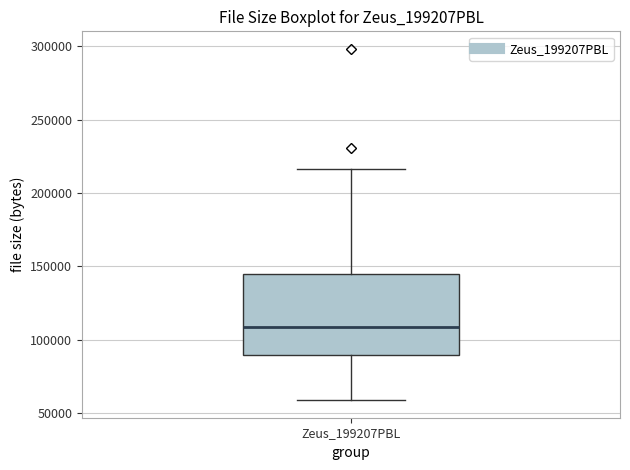

Read this box plot against the y-axis: the position of the median line, the range covered by the box, and the ends of both whiskers. The values are not printed on the chart, so give them approximately, as read against the axis.

median 110000, box 90000 to 145000, whiskers 60000 to 215000